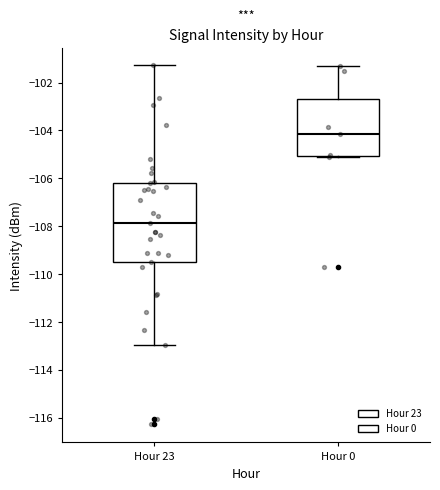

Reading left to right, read every box against the y-axis: the position of its median line, the range the box covers, and the ends of its whiskers. The values are not printed on the chart, so give them approximately, as read against the axis.

Hour 23: median -107.8, box -109.6 to -106.2, whiskers -113.0 to -101.2
Hour 0: median -104.2, box -105.0 to -102.6, whiskers -105.0 to -101.4